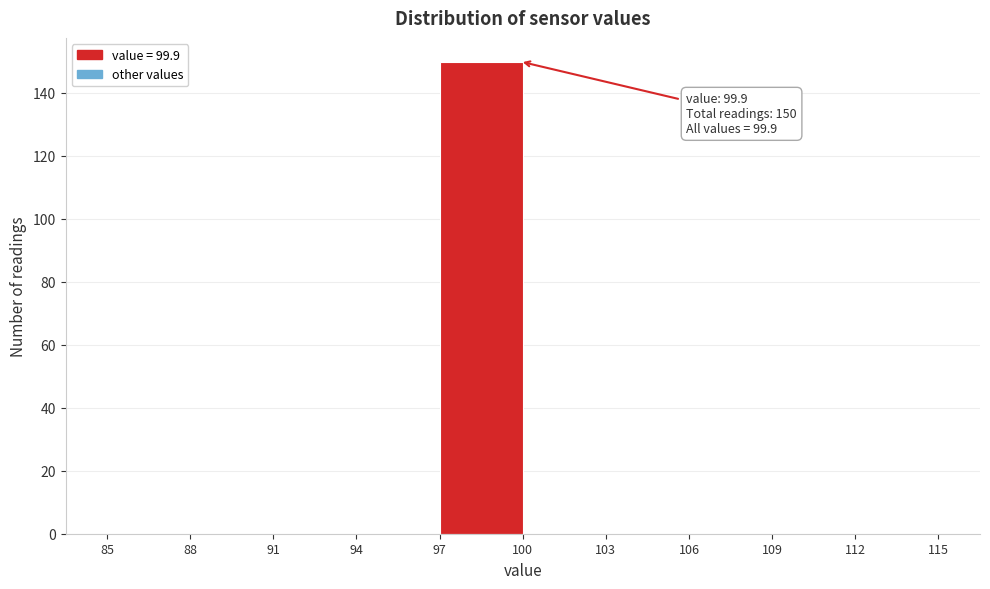

Which range on the x-axis has the tallest bar?

97 to 100